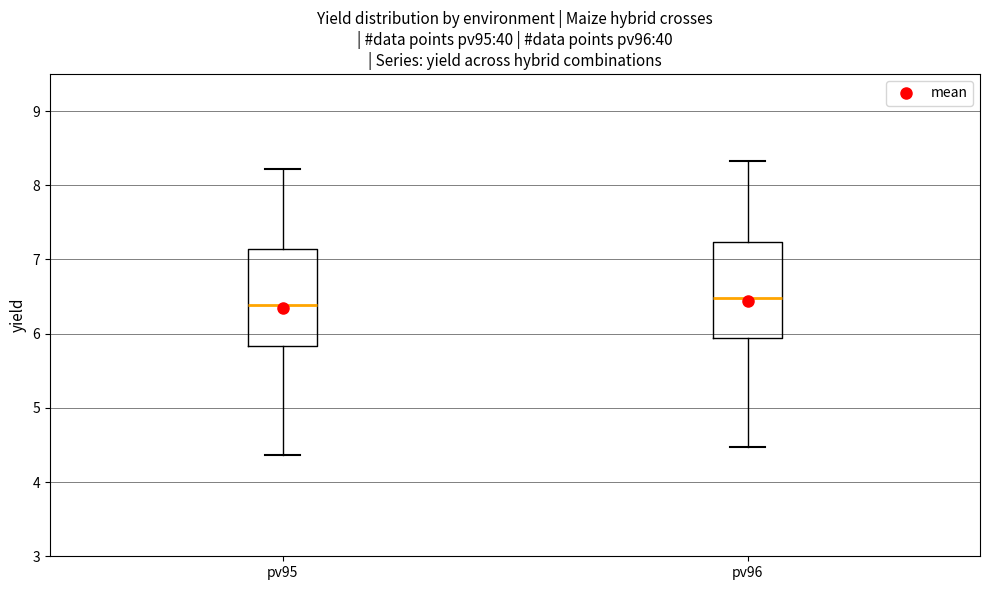

Which box has the highest median line?

pv96